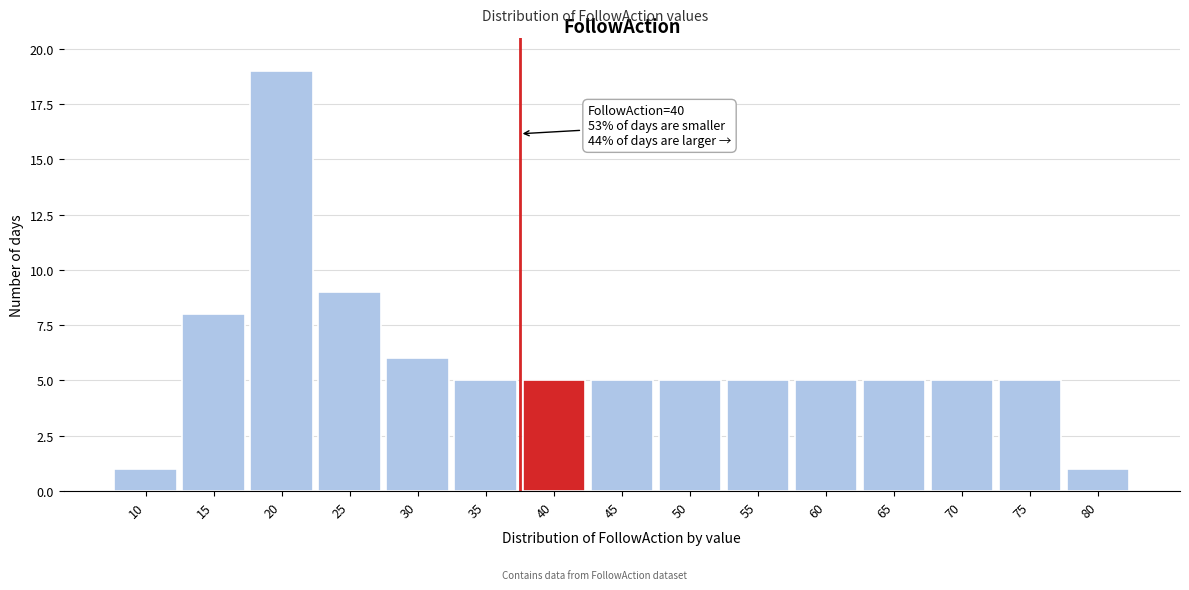

Reading right to left, list all the values displayed in this chart.

1	5	5	5	5	5	5	5	5	5	6	9	19	8	1